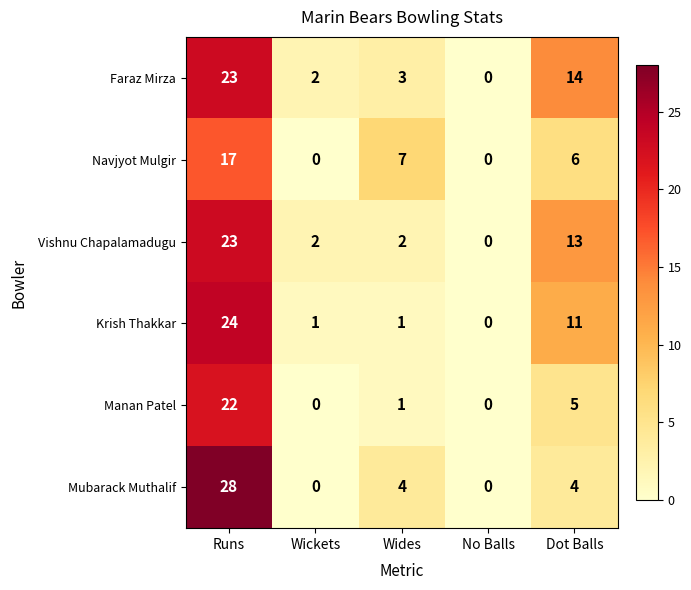

Which series has the largest total across all categories?

Faraz Mirza